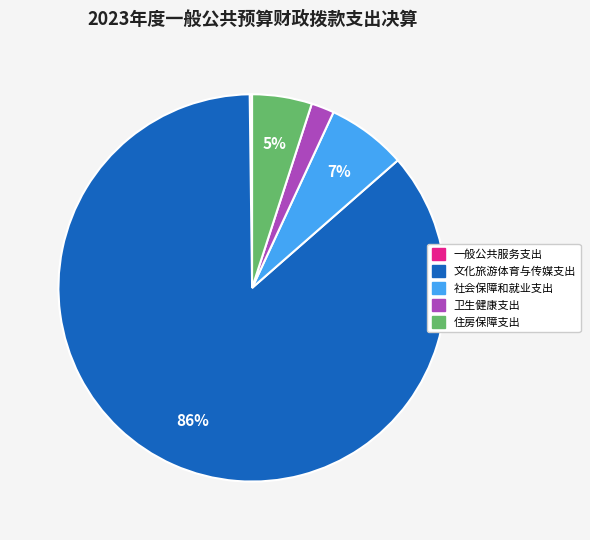

True or false: 卫生健康支出 accounts for 2% of the total.

True